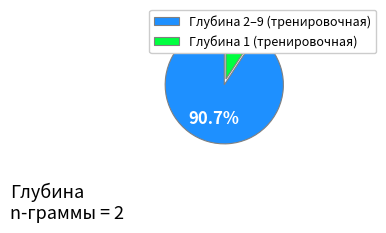

Rank the categories by value from lowest to highest.

Глубина 1 (тренировочная), Глубина 2–9 (тренировочная)